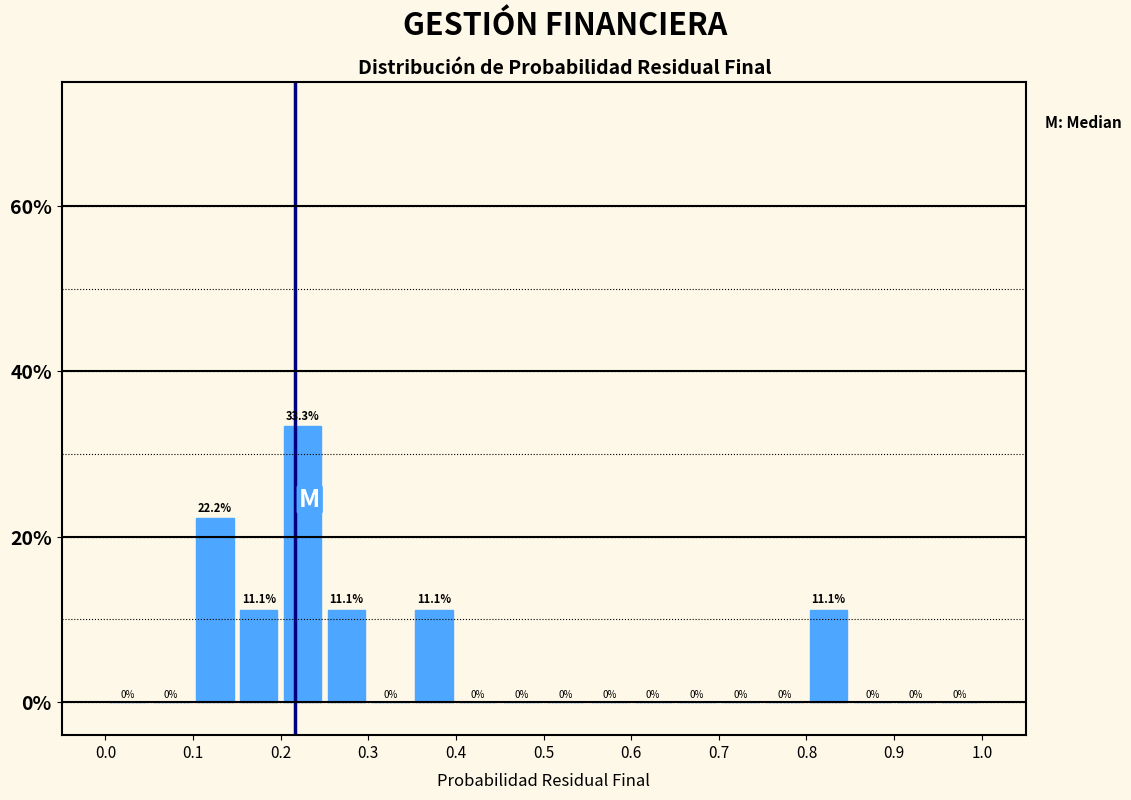

Reading left to right, list every bar in this chart as the range it spans on the x-axis followed by its height.

0.00 to 0.05: 0.0
0.05 to 0.10: 0.0
0.10 to 0.15: 22.2
0.15 to 0.20: 11.1
0.20 to 0.25: 33.3
0.25 to 0.30: 11.1
0.30 to 0.35: 0.0
0.35 to 0.40: 11.1
0.40 to 0.45: 0.0
0.45 to 0.50: 0.0
0.50 to 0.55: 0.0
0.55 to 0.60: 0.0
0.60 to 0.65: 0.0
0.65 to 0.70: 0.0
0.70 to 0.75: 0.0
0.75 to 0.80: 0.0
0.80 to 0.85: 11.1
0.85 to 0.90: 0.0
0.90 to 0.95: 0.0
0.95 to 1.00: 0.0